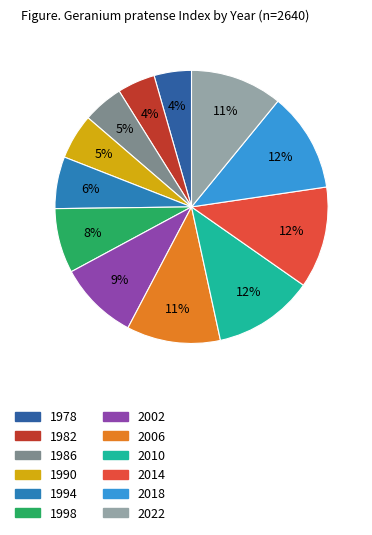

Which slice is the largest?

2014